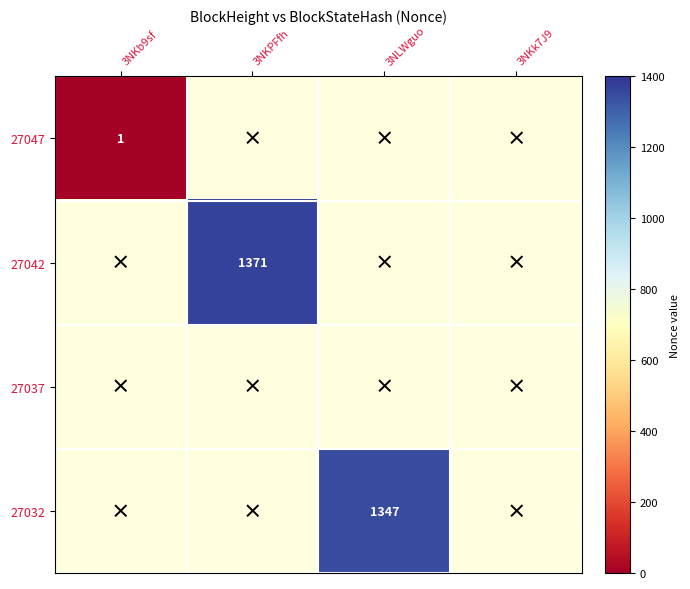

True or false: 27032 has a value of 715 at 3NLWguo.

False